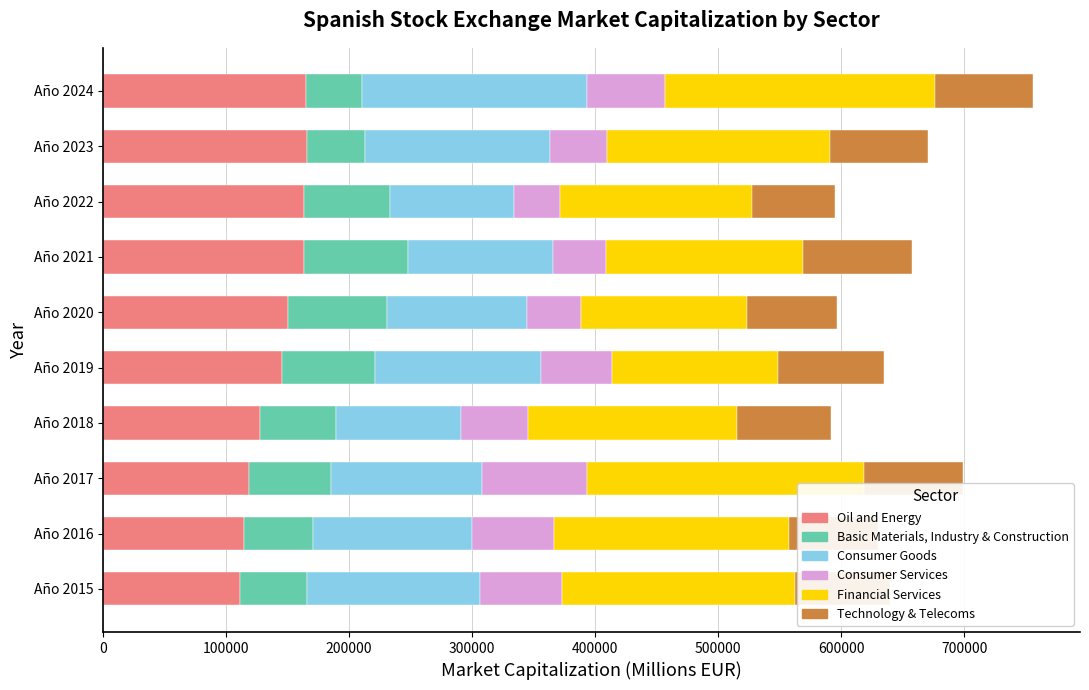

What is the highest value of the Oil and Energy series?

165943.9